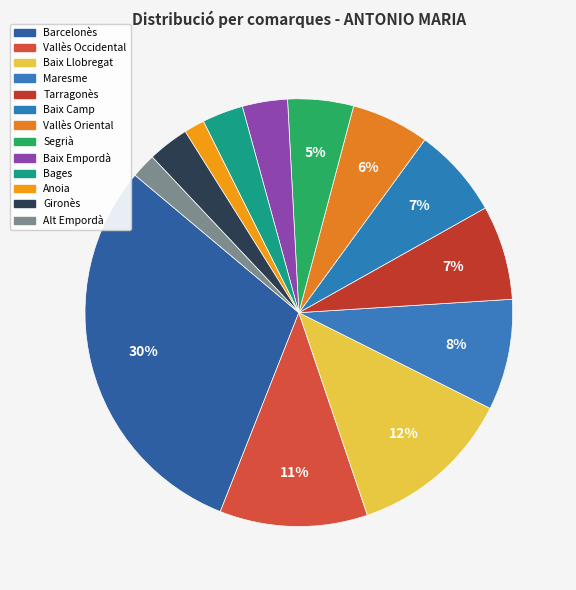

Which has a higher value, Baix Camp or Segrià?

Baix Camp